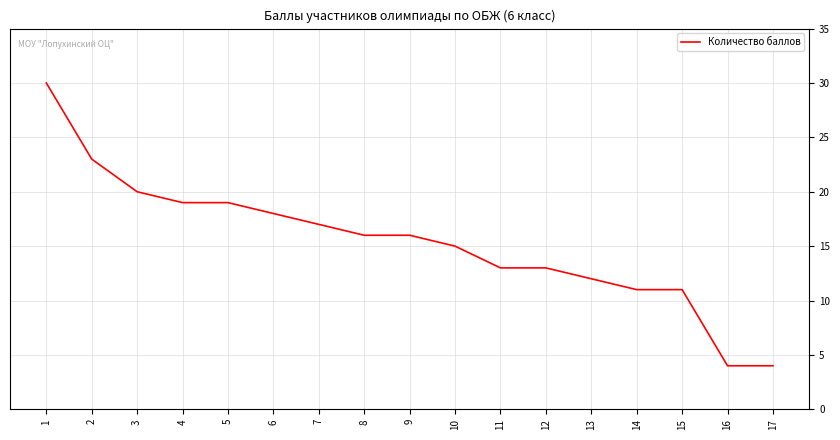

Where does the data first go above 16?

1